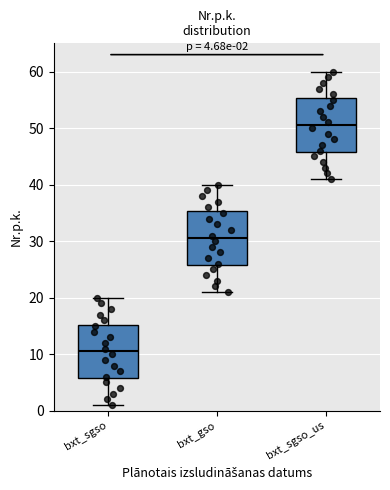

Which box's median line is the highest?

bxt_sgso_us